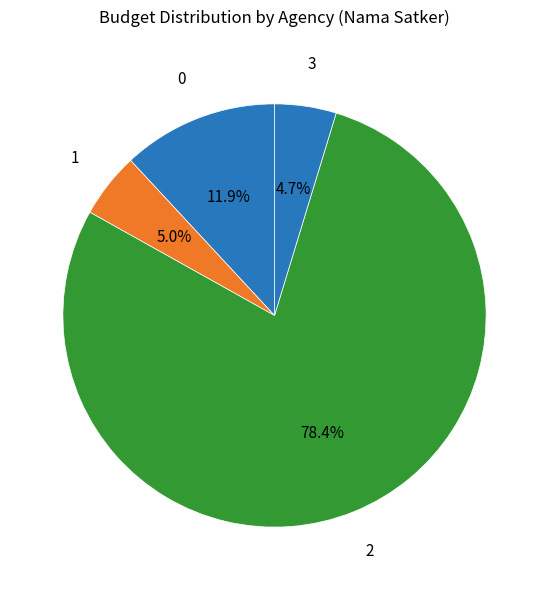

How many segments does this pie chart have?

4